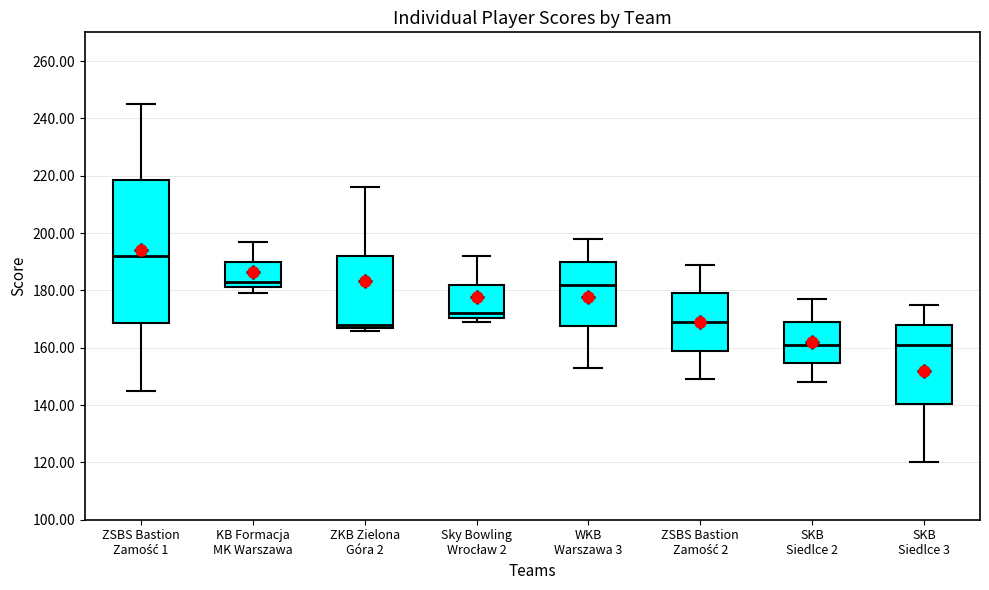

Reading left to right, read every box against the y-axis: the position of its median line, the range the box covers, and the ends of its whiskers. The values are not printed on the chart, so give them approximately, as read against the axis.

ZSBS Bastion Zamość 1: median 192, box 168 to 218, whiskers 146 to 246
KB Formacja MK Warszawa: median 184, box 182 to 190, whiskers 180 to 198
ZKB Zielona Góra 2: median 168 (just above the box's lower edge), box 168 to 192, whiskers 166 to 216
Sky Bowling Wrocław 2: median 172, box 170 to 182, whiskers 170 (just below the box's lower edge) to 192
WKB Warszawa 3: median 182, box 168 to 190, whiskers 154 to 198
ZSBS Bastion Zamość 2: median 170, box 160 to 180, whiskers 150 to 190
SKB Siedlce 2: median 162, box 154 to 170, whiskers 148 to 178
SKB Siedlce 3: median 162, box 140 to 168, whiskers 120 to 176